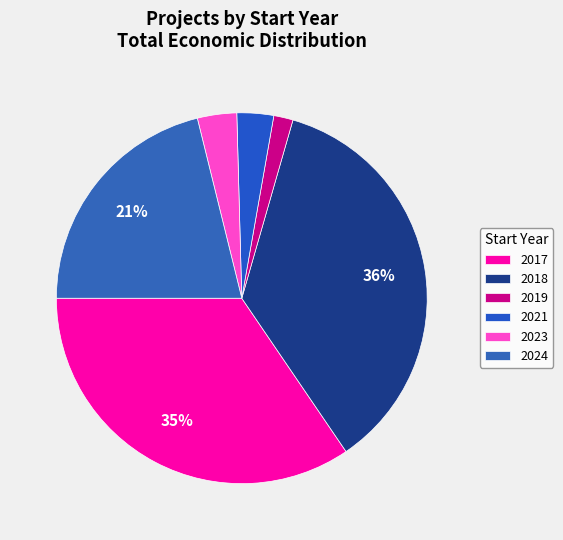

Count the number of slices in the pie.

6